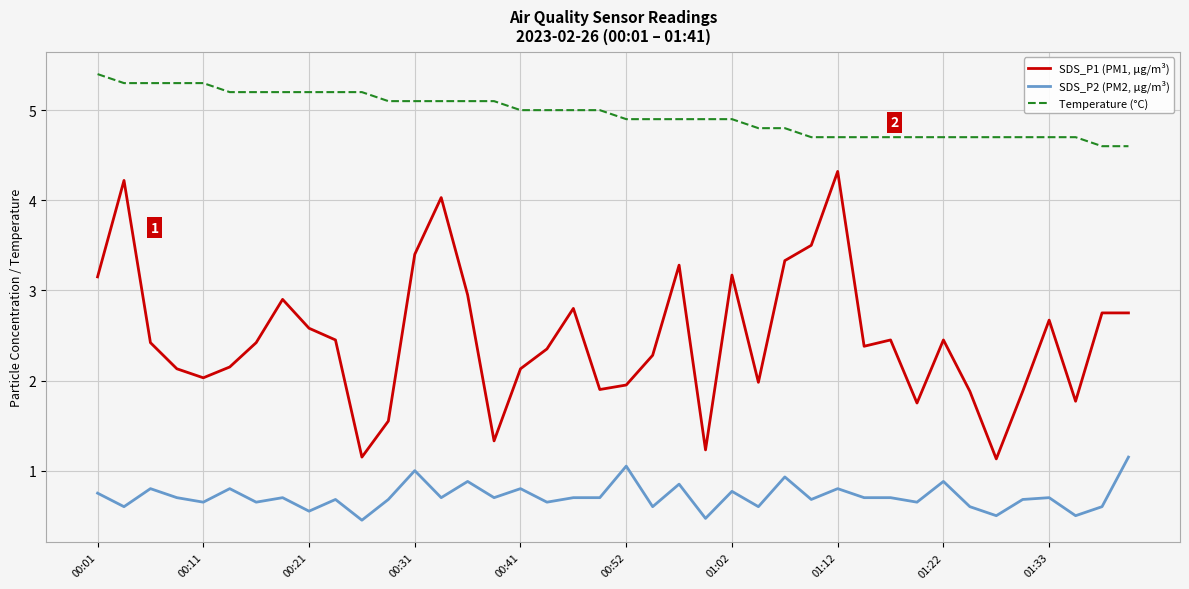

True or false: SDS_P2 (PM2, µg/m³) and SDS_P1 (PM1, µg/m³) cross at least once.

False